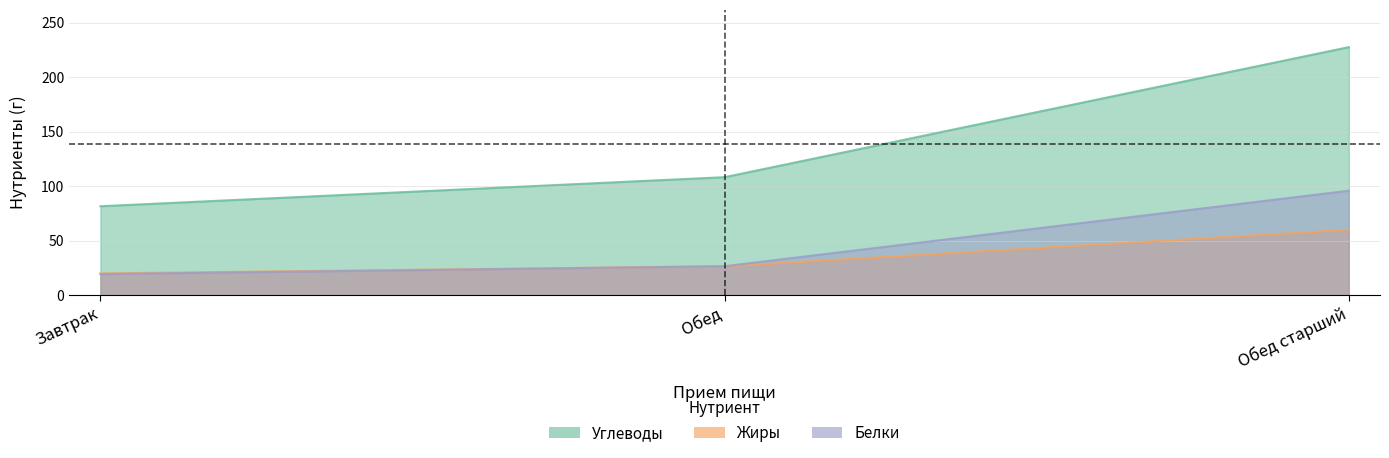

What are all the series names shown in the legend?

Углеводы, Жиры, Белки